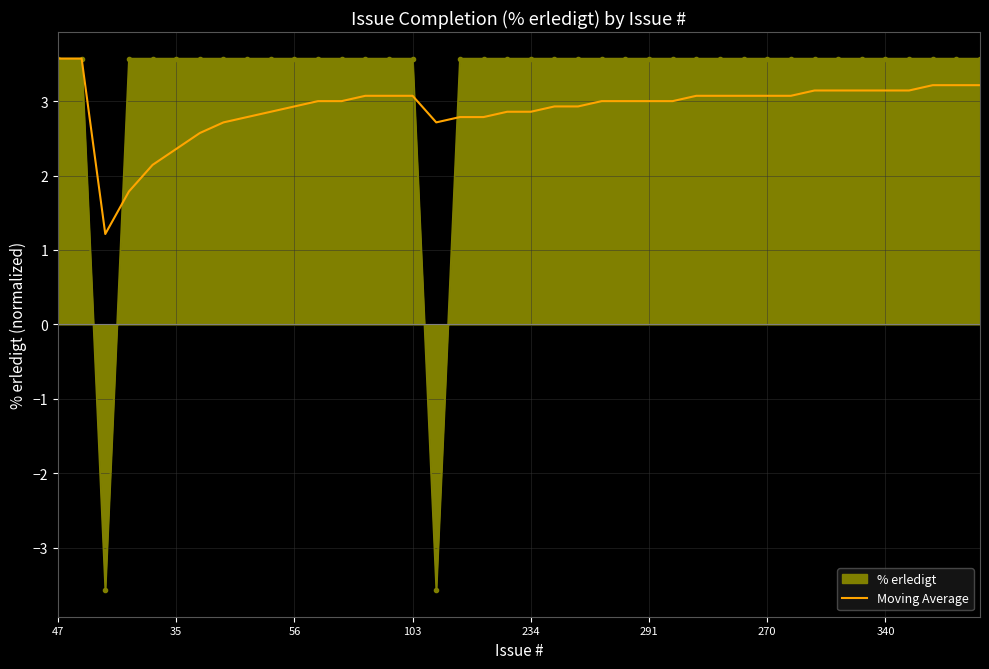

Which series has the widest spread of values?

% erledigt